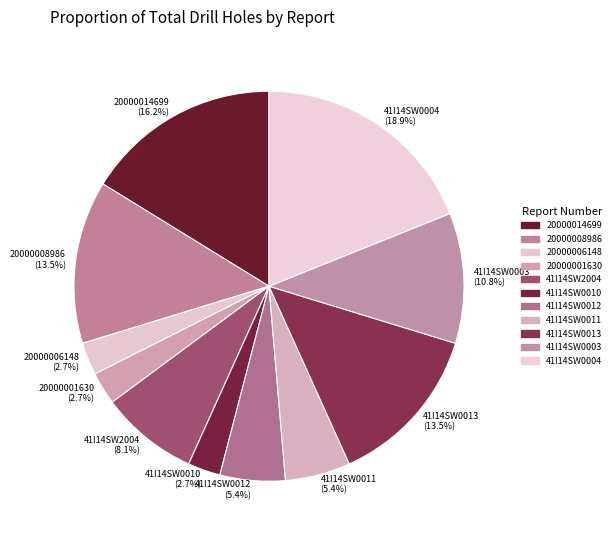

Is the sum of 41I14SW0004 and 41I14SW0003 greater than half?

No